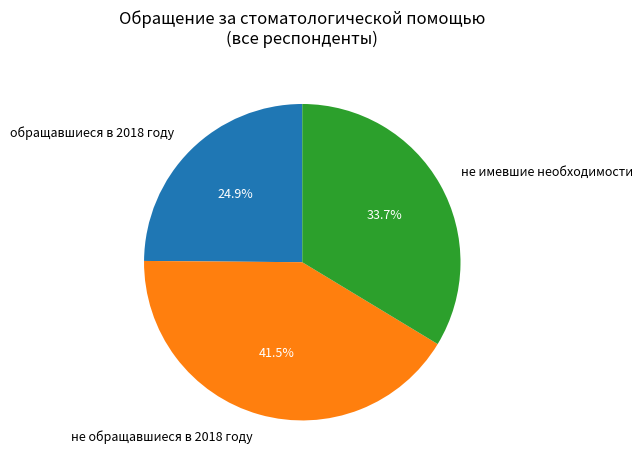

To the nearest percent, what percentage of the pie is обращавшиеся в 2018 году?

25%